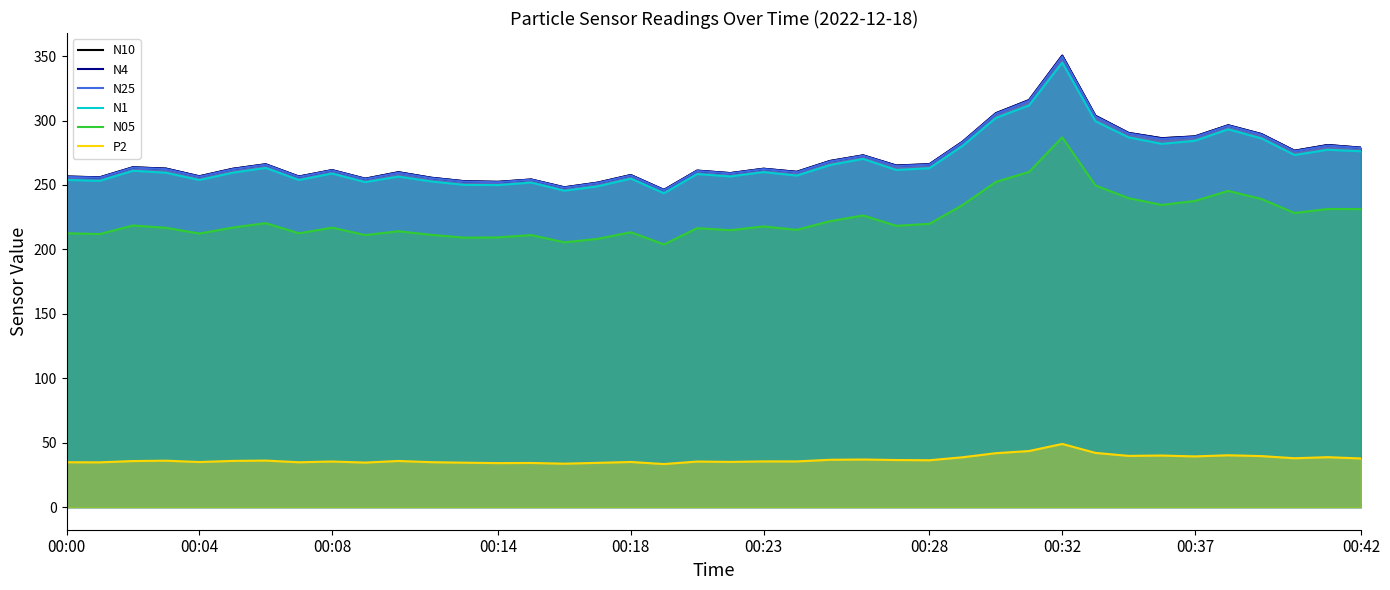

Which series has the largest range (max minus min)?

N10